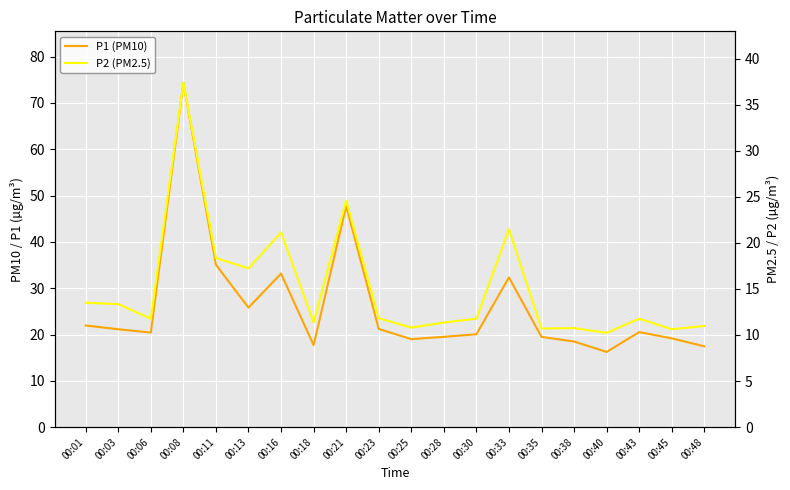

True or false: P2 (PM2.5) and P1 (PM10) intersect in this chart.

False